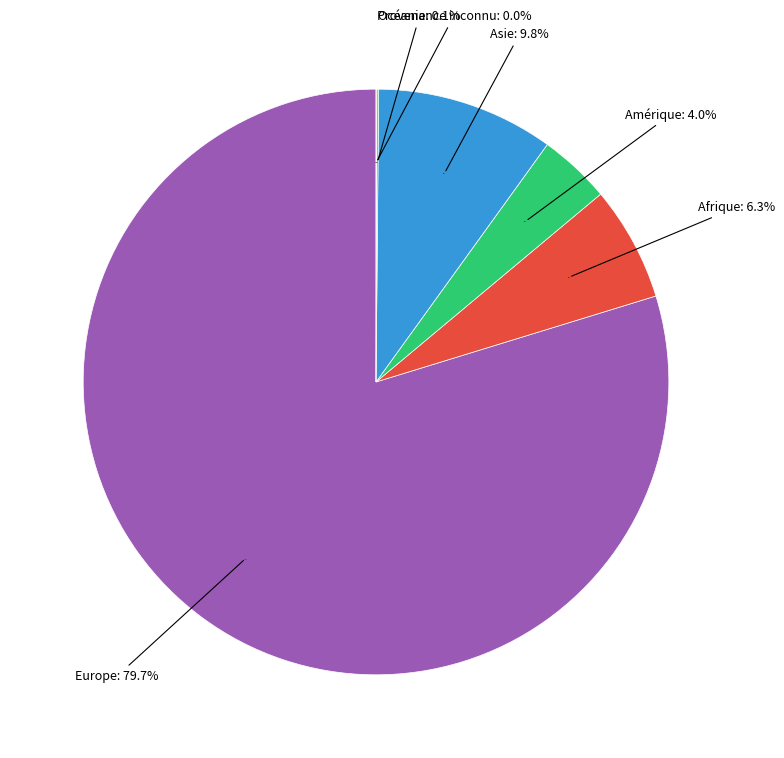

How many slices are in this pie chart?

6